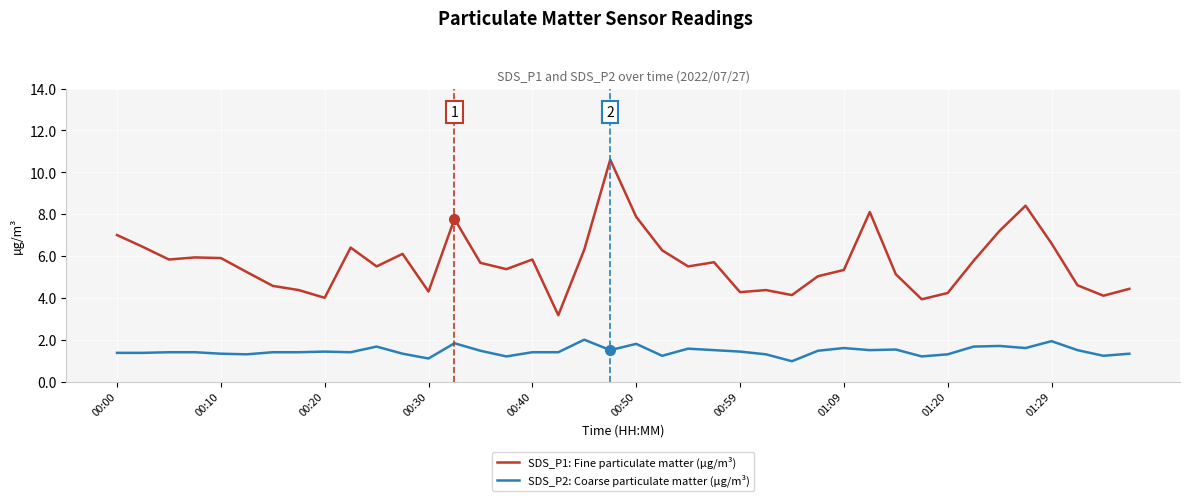

What is the smallest value displayed?

1.0